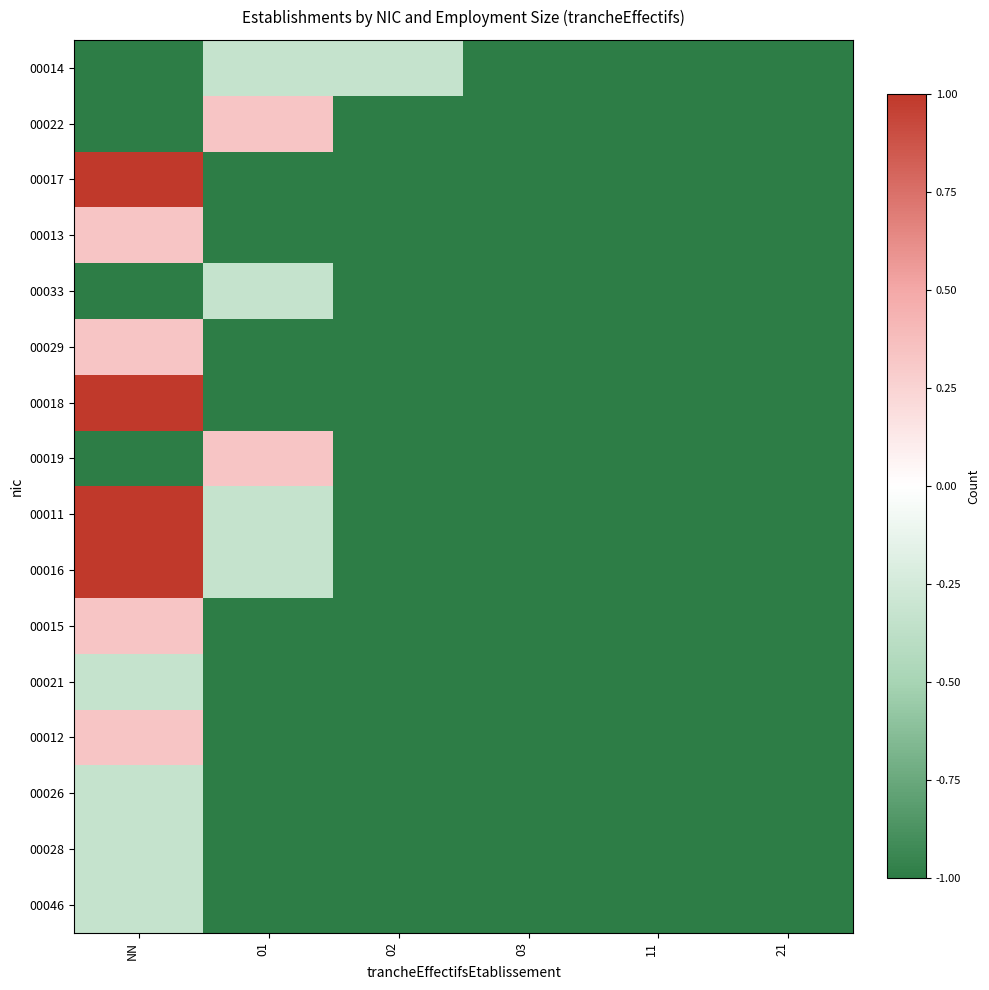

Between NN and 03, which series saw the biggest shift?

00017